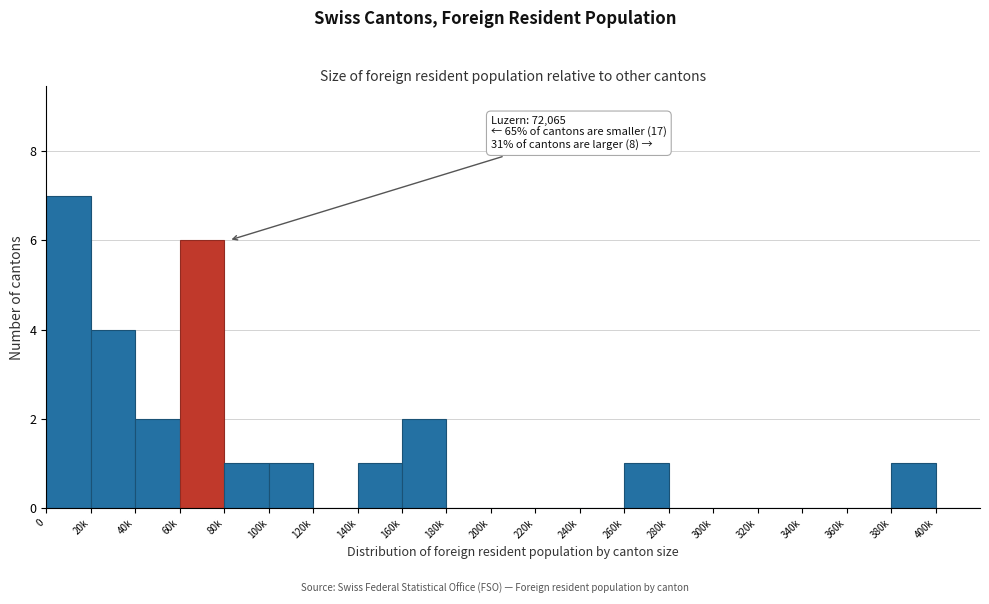

Reading right to left, extract all data points from this chart.

400k=0	380k=1	360k=0	340k=0	320k=0	300k=0	280k=0	260k=1	240k=0	220k=0	200k=0	180k=0	160k=2	140k=1	120k=0	100k=1	80k=1	60k=6	40k=2	20k=4	0=7